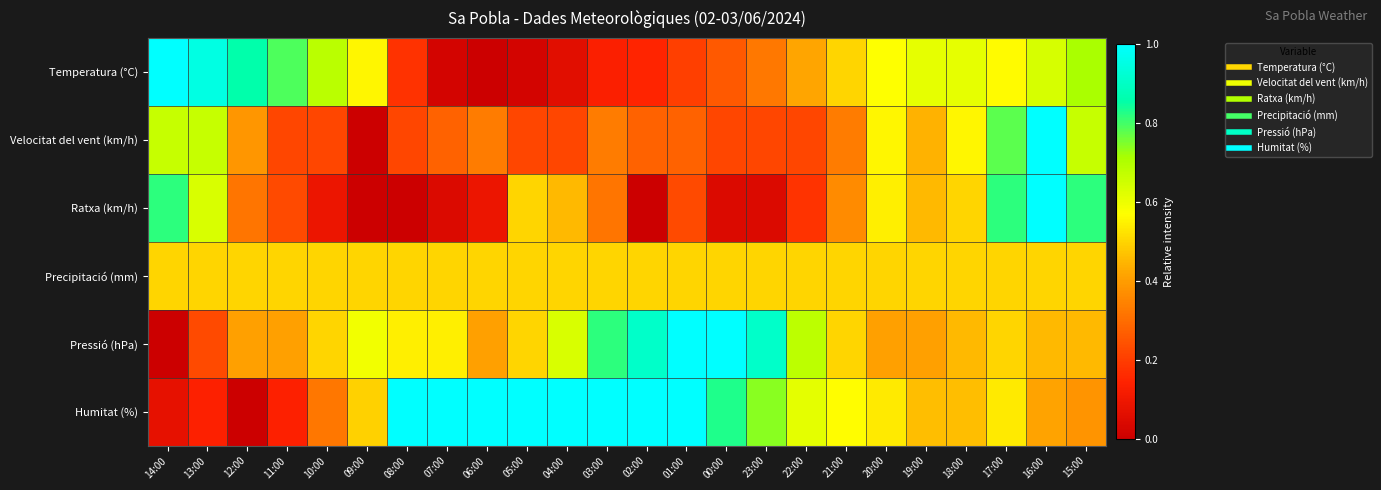

At which category does the chart reach its minimum across all series?

06:00